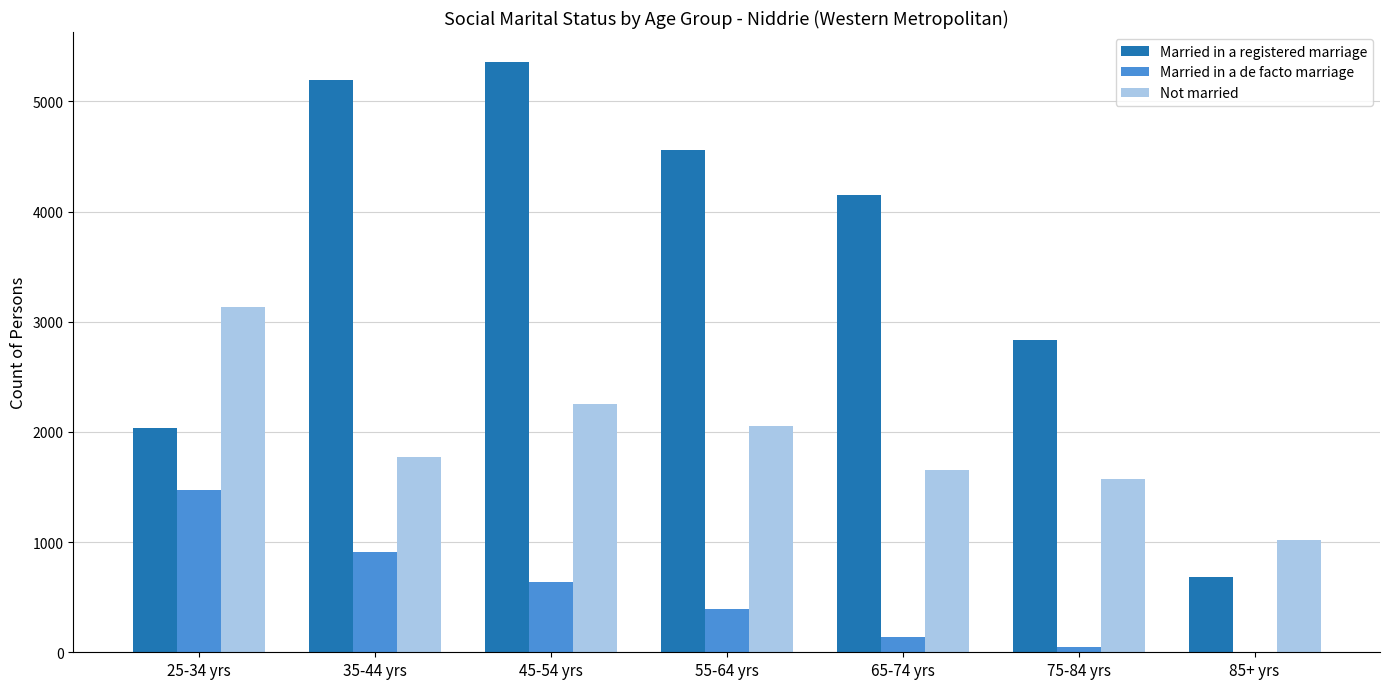

At which category does the chart reach its peak across all series?

45-54 yrs